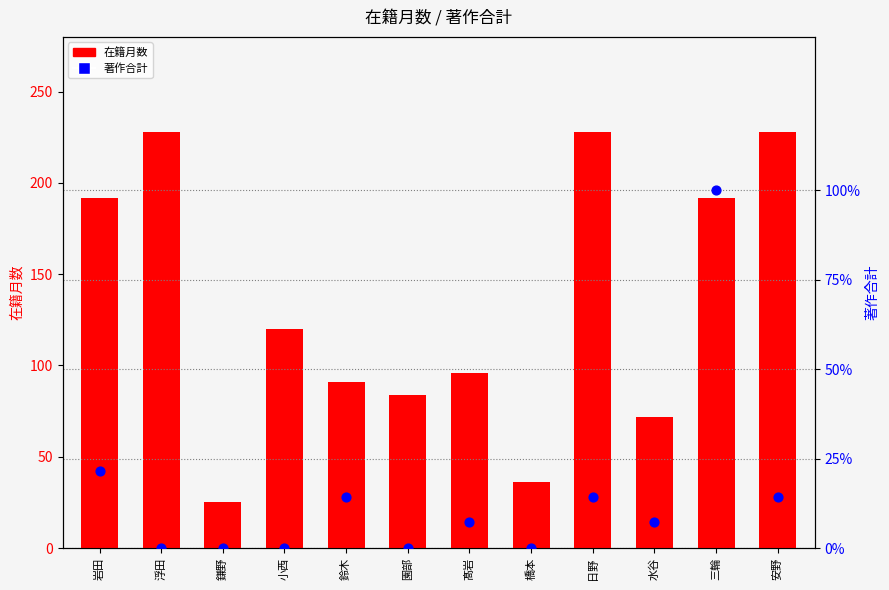

What are all the series names shown in the legend?

在籍月数, 著作合計